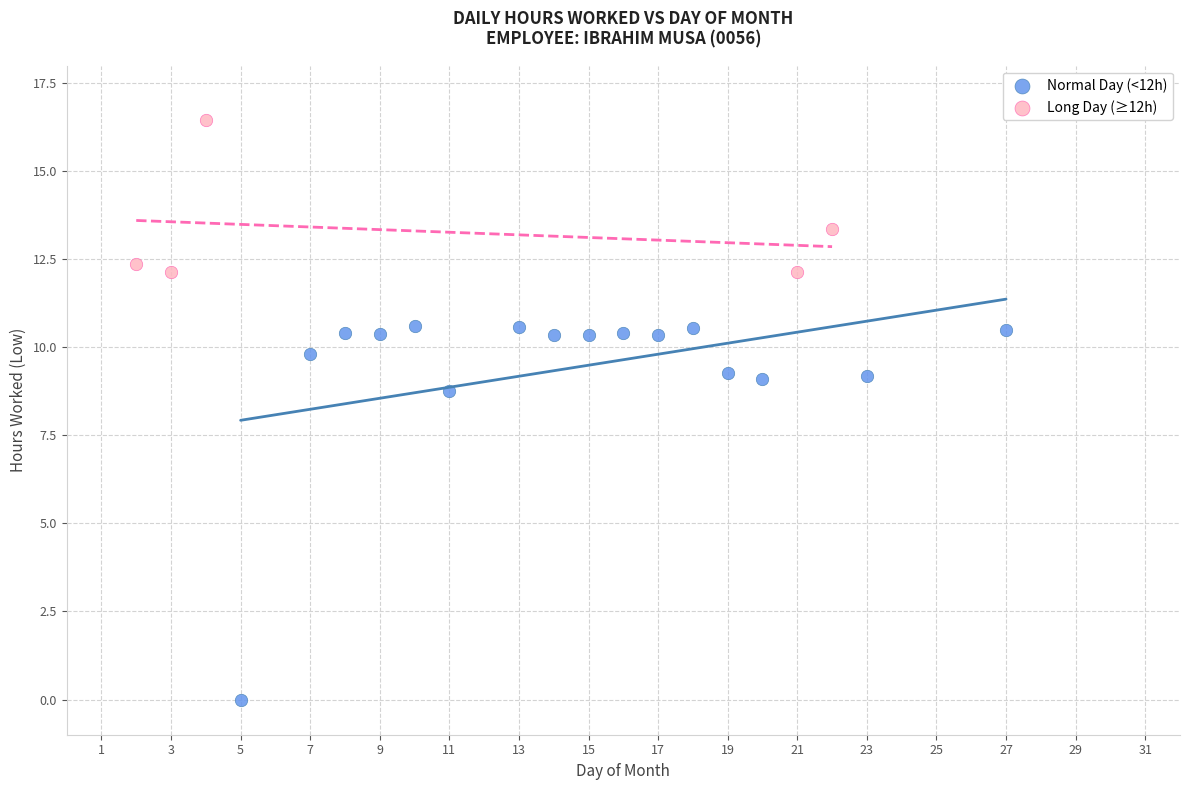

Which series has the widest spread of Y values?

Normal Day (<12h)